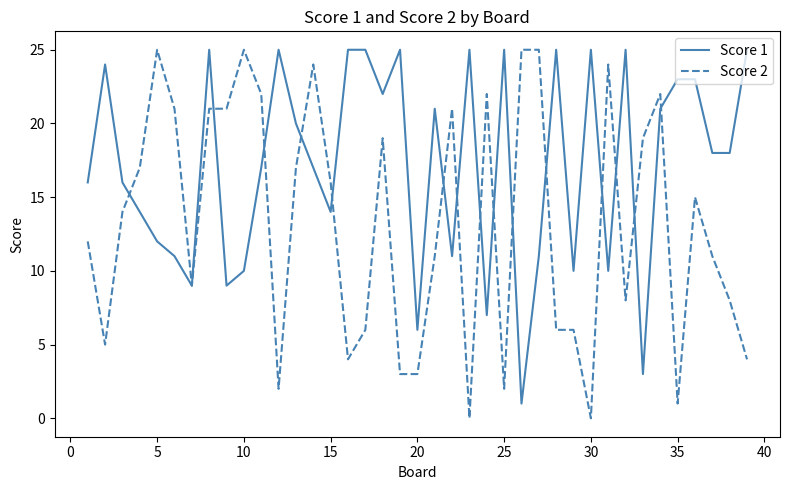

What is the maximum value shown in the chart?

25